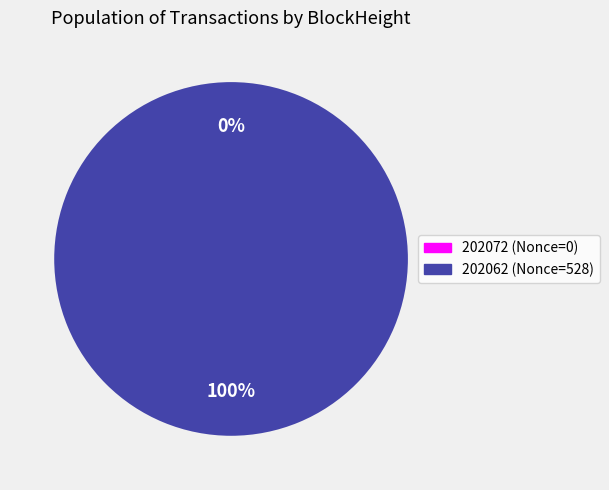

Count the number of slices in the pie.

2